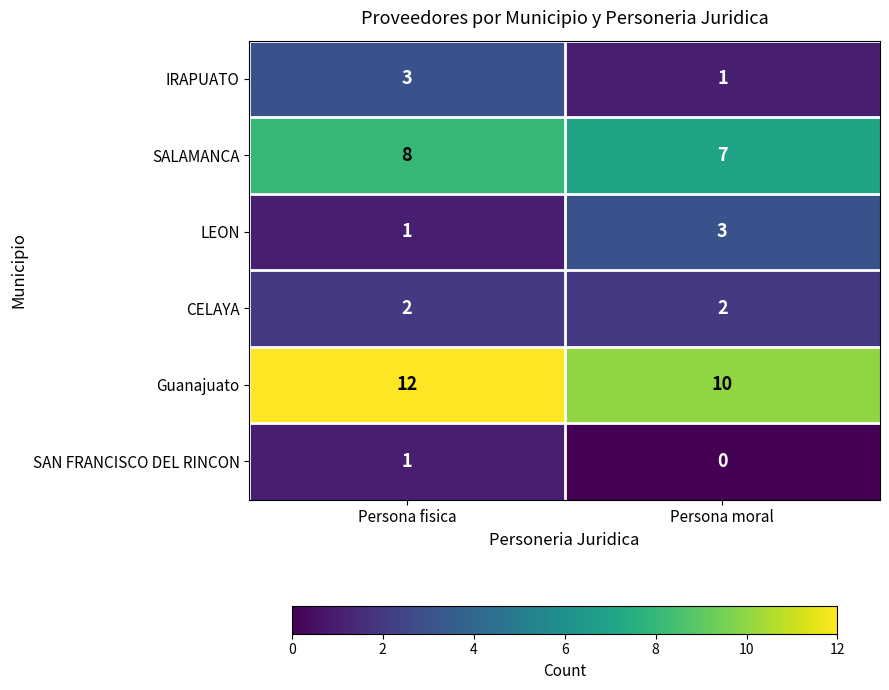

At Persona moral, list the series in order from smallest to largest.

SAN FRANCISCO DEL RINCON, IRAPUATO, CELAYA, LEON, SALAMANCA, Guanajuato